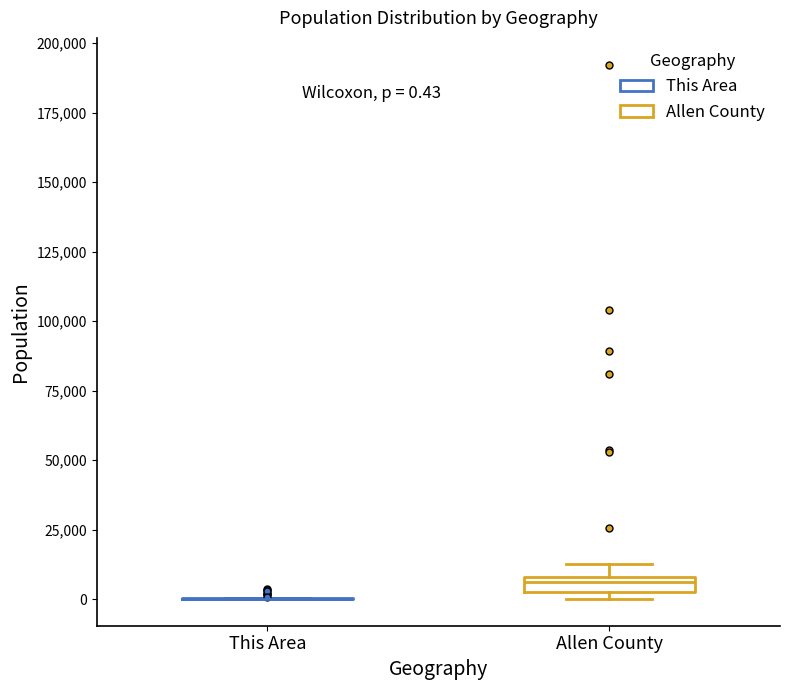

Which box is the tallest, from its lower edge to its upper edge?

Allen County